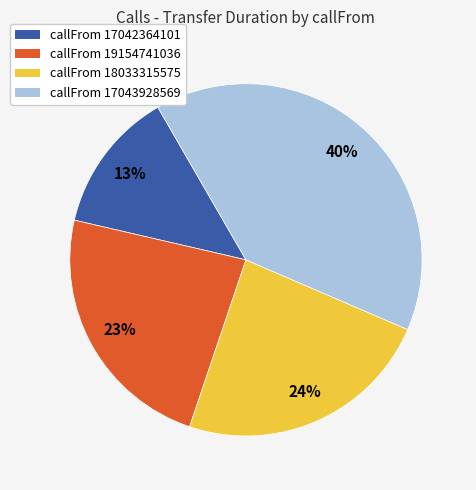

Count the number of slices in the pie.

4